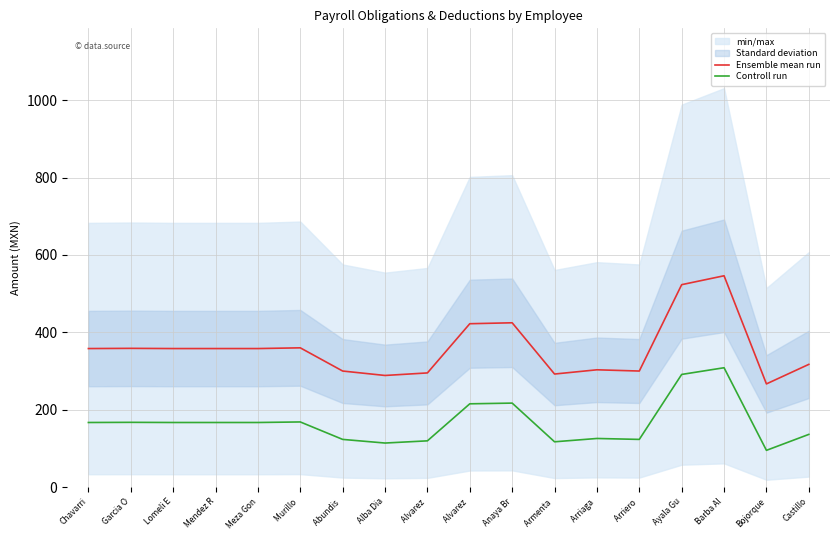

What is the highest value of the Controll run series?

308.5